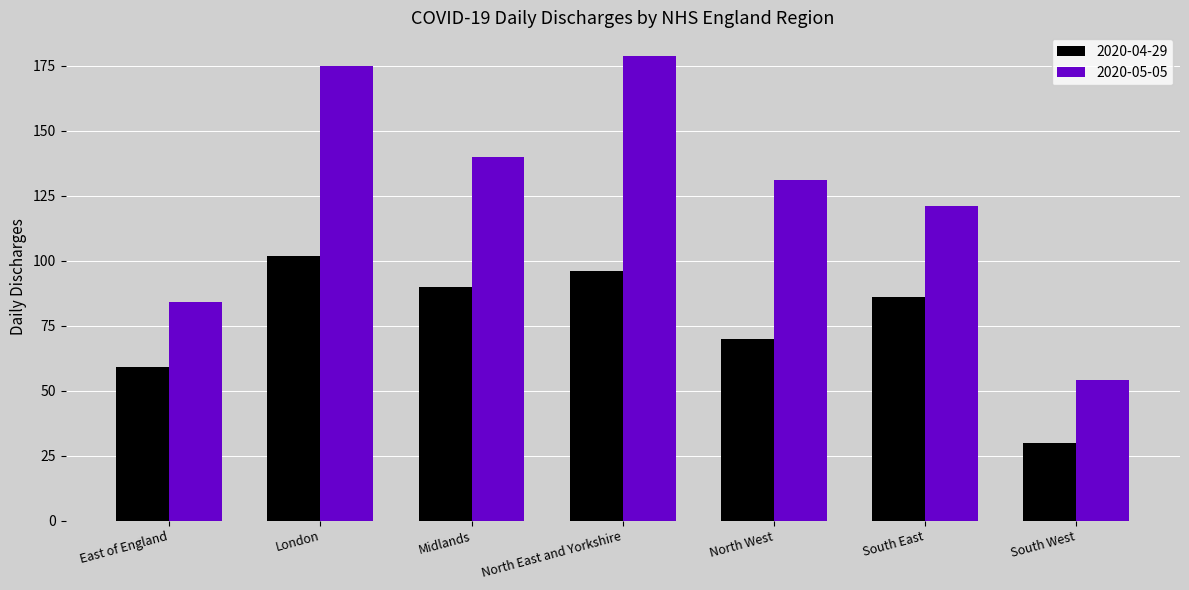

Count the number of data series in this chart.

2